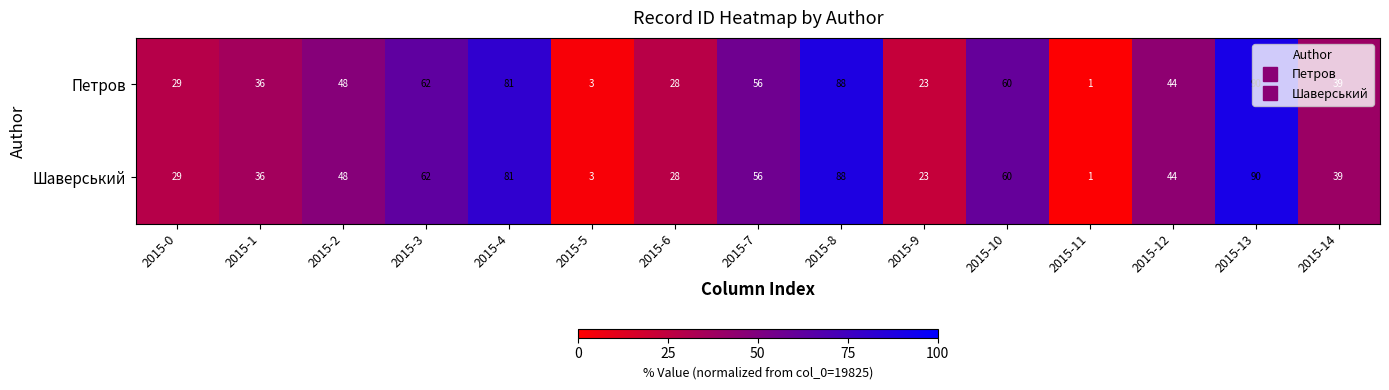

What is the highest value of the Шаверський series?

90